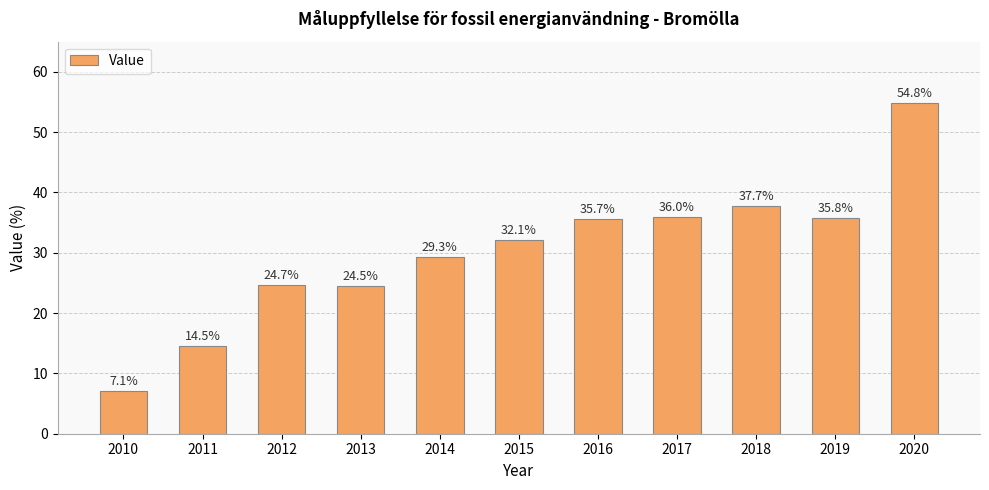

What is the ratio of the value at 2017 to the value at 2015?

1.1